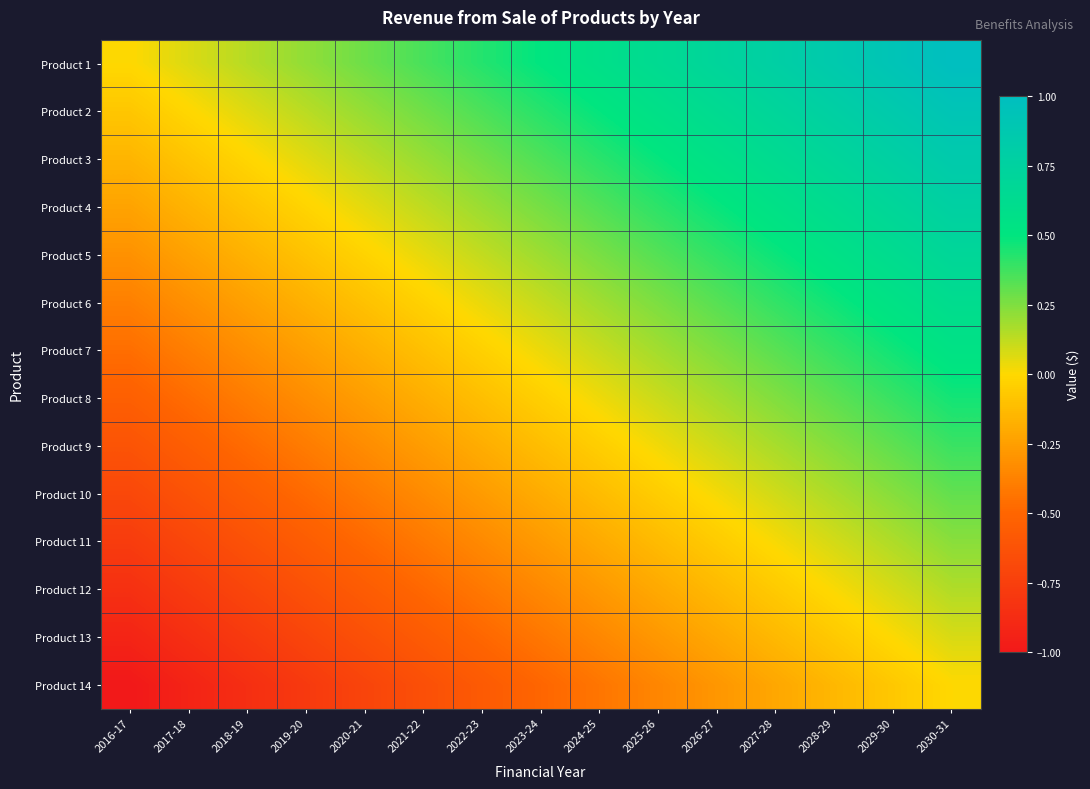

How many data points does each series have?

15